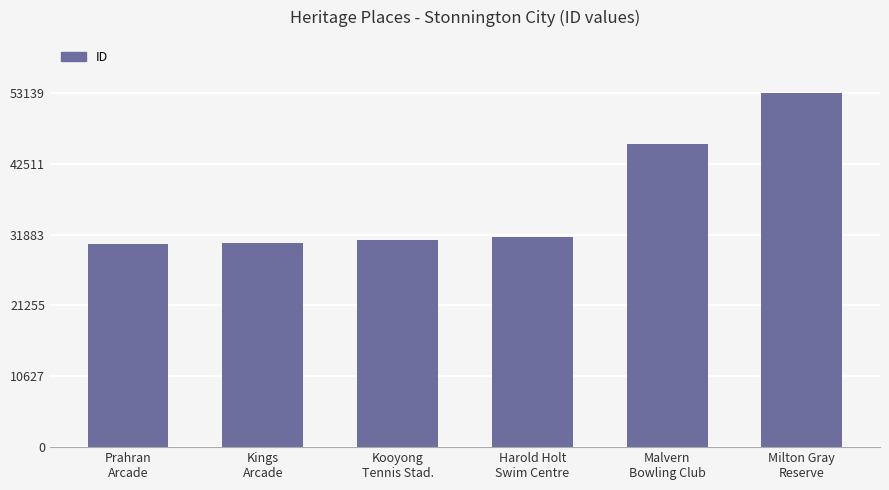

True or false: the data shows 31156 at Kooyong
Tennis Stad..

True